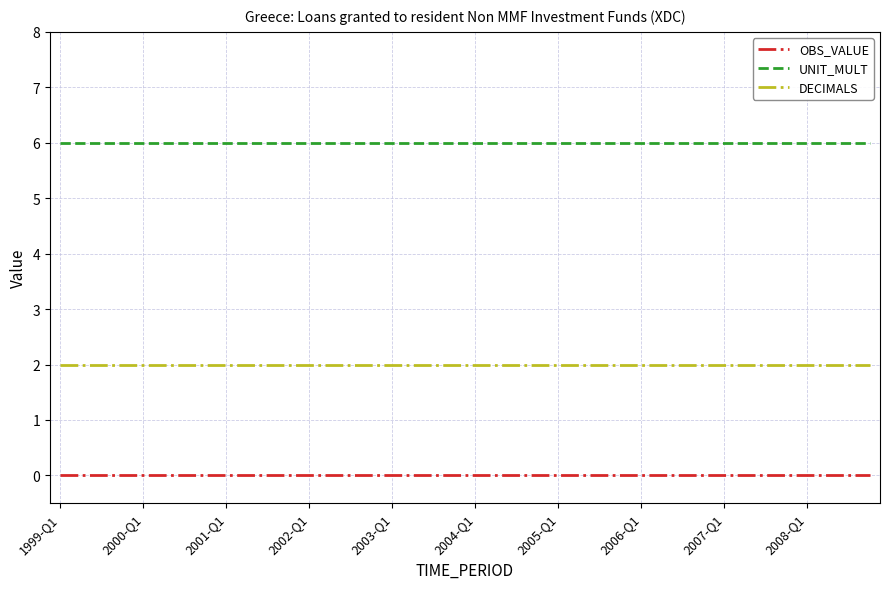

What is the highest value of the UNIT_MULT series?

6